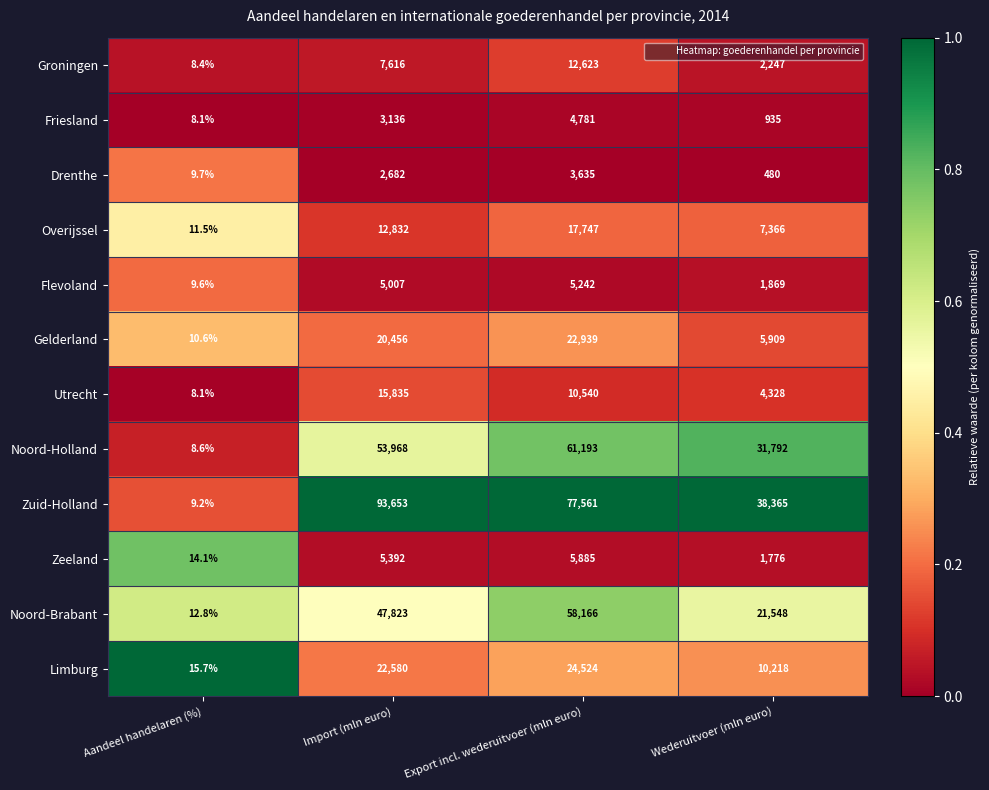

List the labels in order of Zeeland value, smallest first.

Aandeel handelaren (%), Wederuitvoer (mln euro), Import (mln euro), Export incl. wederuitvoer (mln euro)